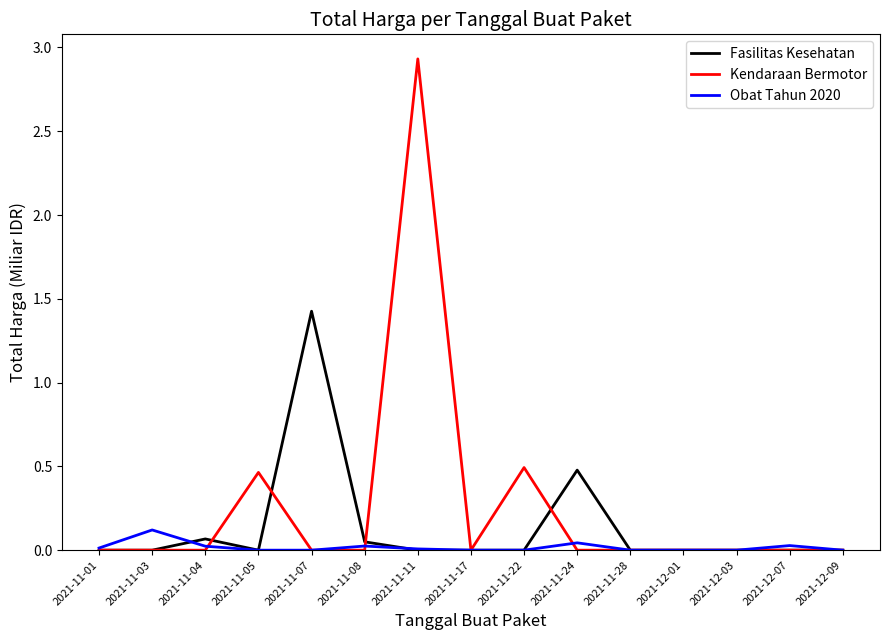

Rank the series by their maximum value, from lowest to highest.

Obat Tahun 2020, Fasilitas Kesehatan, Kendaraan Bermotor